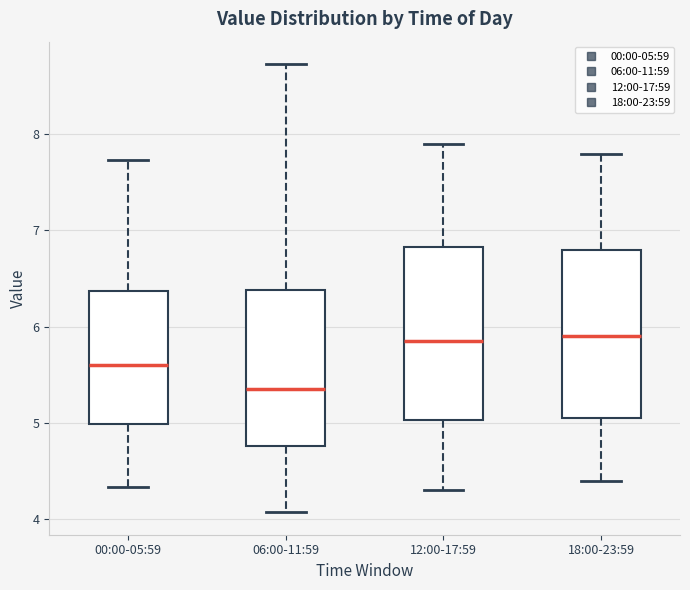

Where does the lower whisker of the box for 18:00-23:59 end on the y-axis? The values are not printed on the chart, so give them approximately, as read against the axis.

4.4